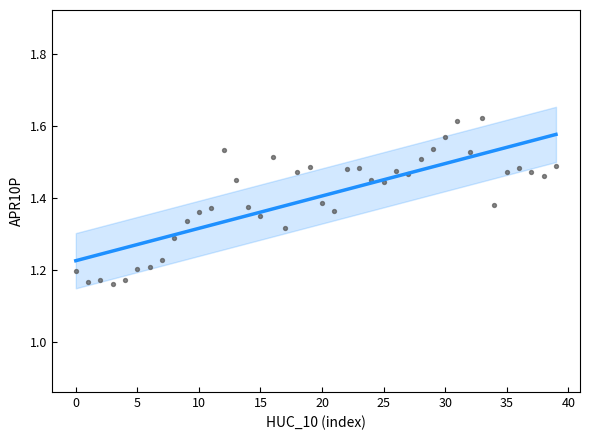

What is the range of Y values (max minus min)?

0.5